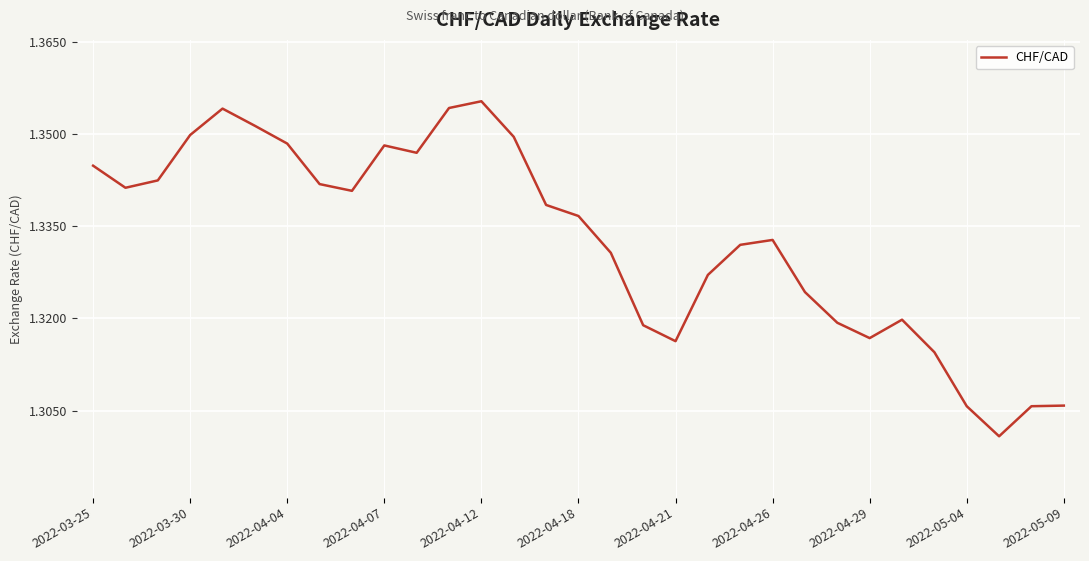

How many values are between 1 and 2?

31